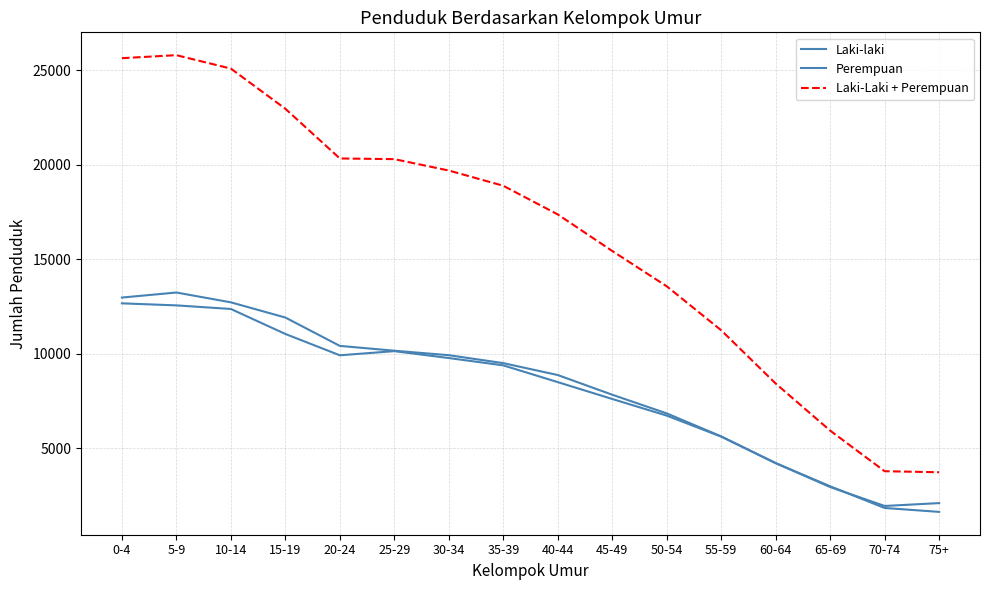

Reading left to right, list all the values displayed in this chart.

Laki-laki: 0-4=12974	5-9=13241	10-14=12721	15-19=11918	20-24=10416	25-29=10161	30-34=9924	35-39=9504	40-44=8874	45-49=7832	50-54=6844	55-59=5627	60-64=4211	65-69=2987	70-74=1839	75+=1632
Perempuan: 0-4=12668	5-9=12560	10-14=12370	15-19=11048	20-24=9919	25-29=10138	30-34=9773	35-39=9386	40-44=8499	45-49=7607	50-54=6727	55-59=5615	60-64=4213	65-69=2946	70-74=1945	75+=2097
Laki-Laki + Perempuan: 0-4=25642	5-9=25801	10-14=25091	15-19=22966	20-24=20335	25-29=20299	30-34=19697	35-39=18890	40-44=17373	45-49=15439	50-54=13571	55-59=11242	60-64=8424	65-69=5933	70-74=3784	75+=3729